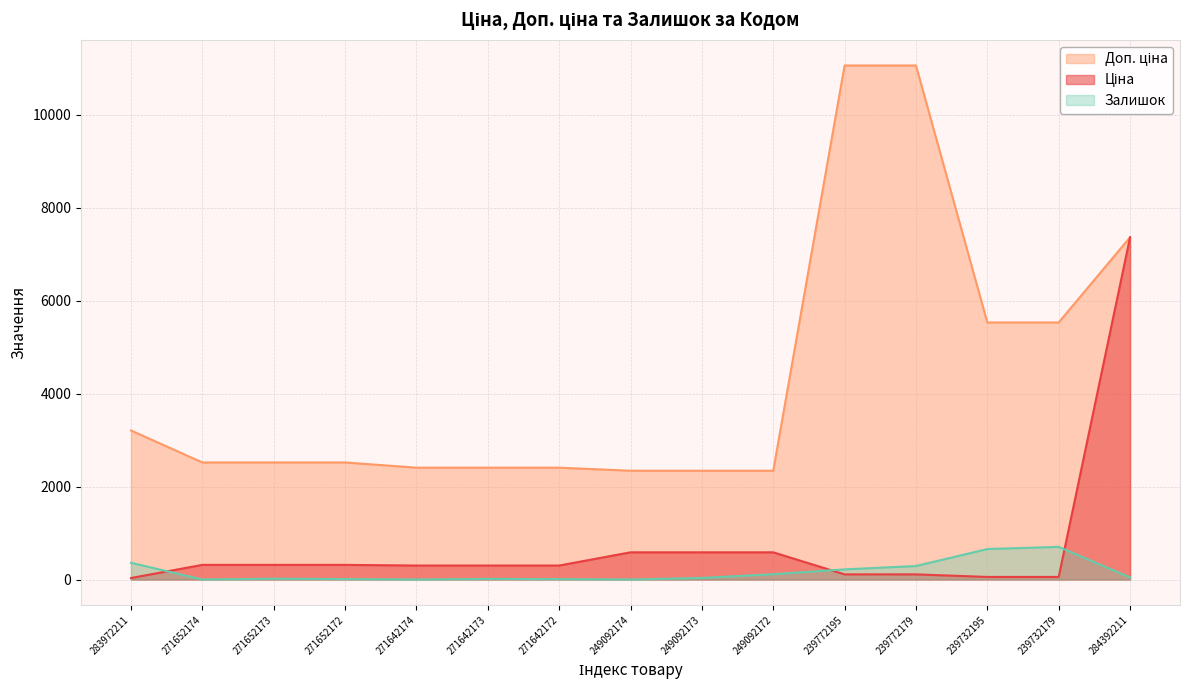

What is the value of the Доп. ціна point at the 15th from the left?

7360.2